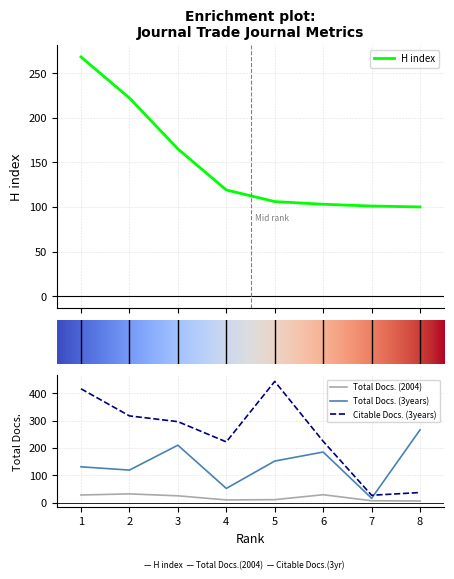

Reading right to left, list all the values displayed in this chart.

H index: 100	101	103	106	119	165	222	268
Total Docs. (2004): 6	7	29	11	10	25	32	28
Total Docs. (3years): 266	16	185	152	52	210	119	131
Citable Docs. (3years): 37	27	224	443	222	296	317	416